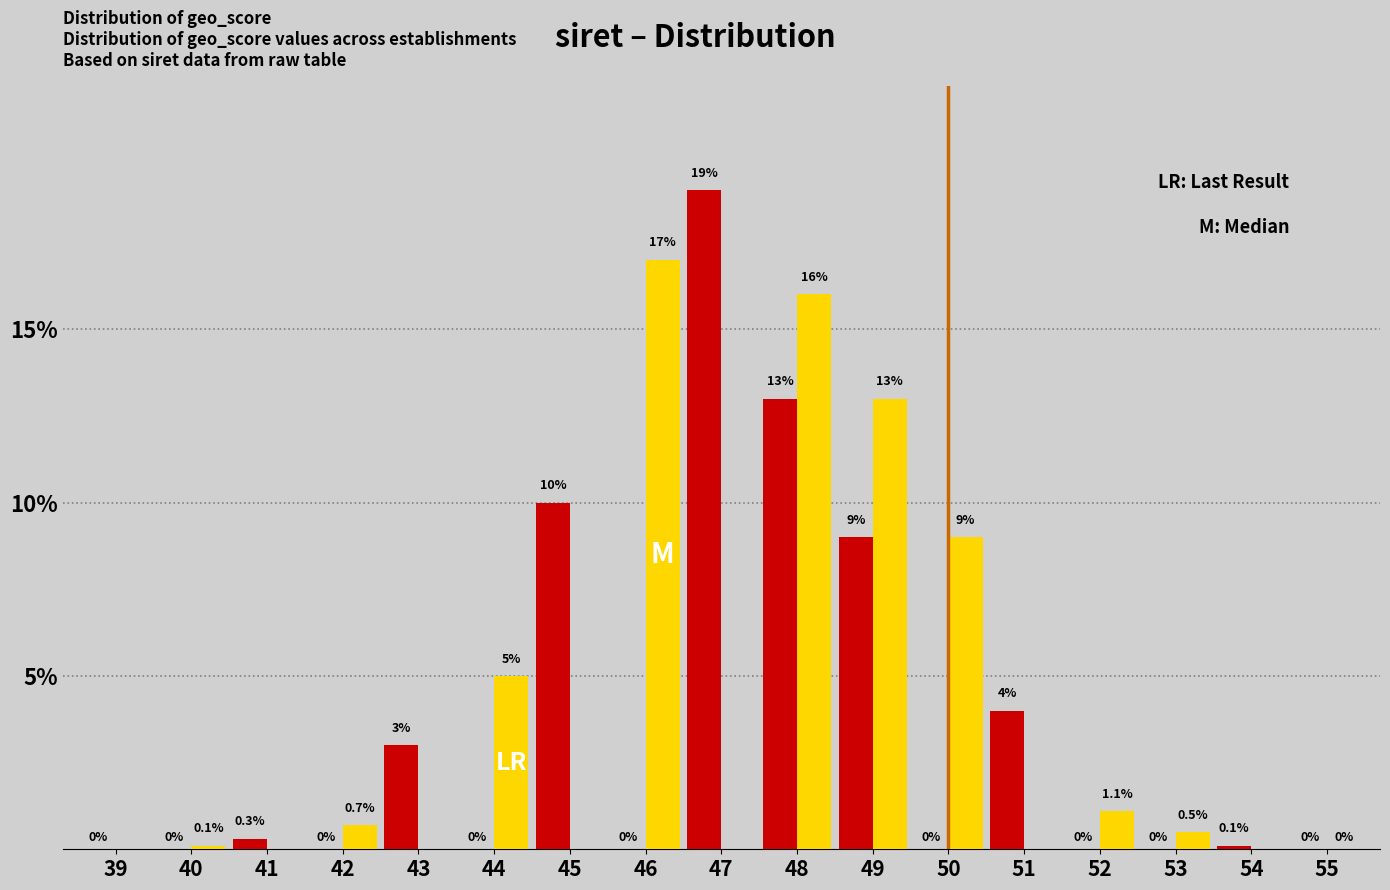

At which category is the sum across all series the highest?

48